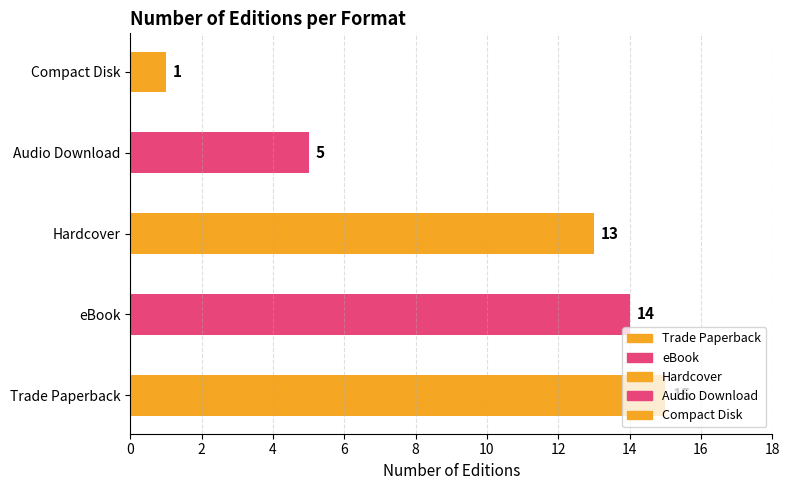

What is the sum of all values?

48